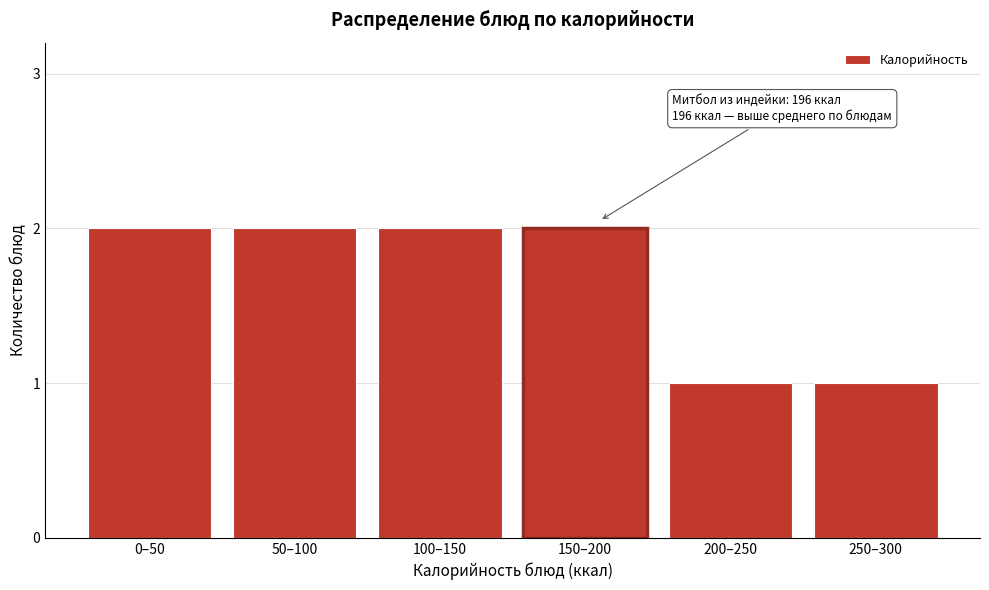

Reading left to right, extract all data points from this chart.

2	2	2	2	1	1